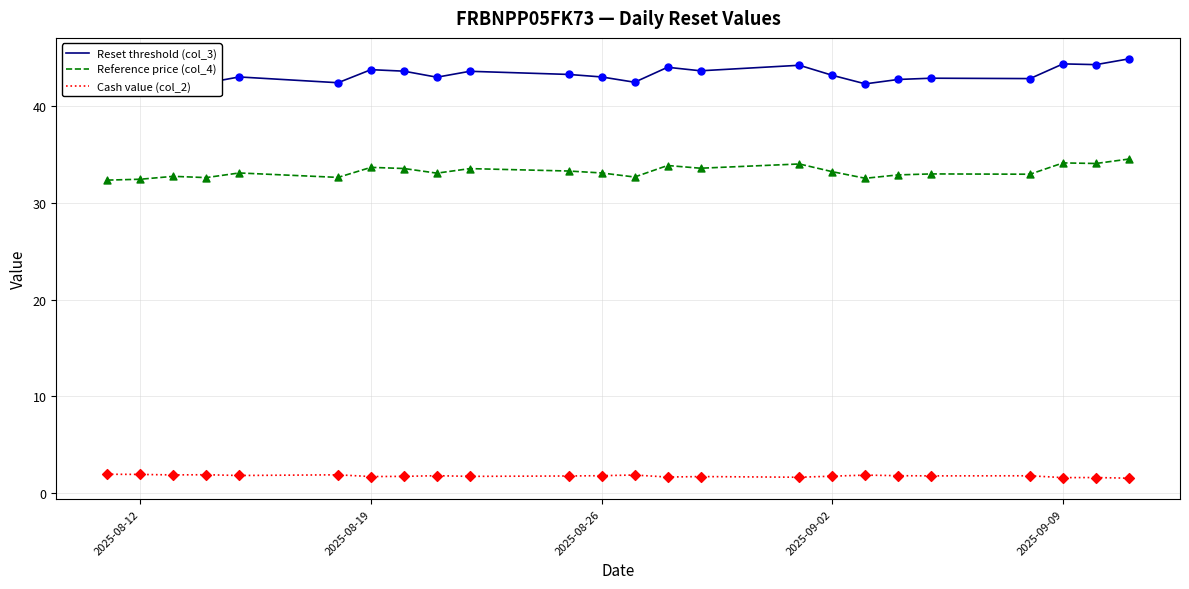

True or false: Cash value (col_2) and Reference price (col_4) cross at least once.

False